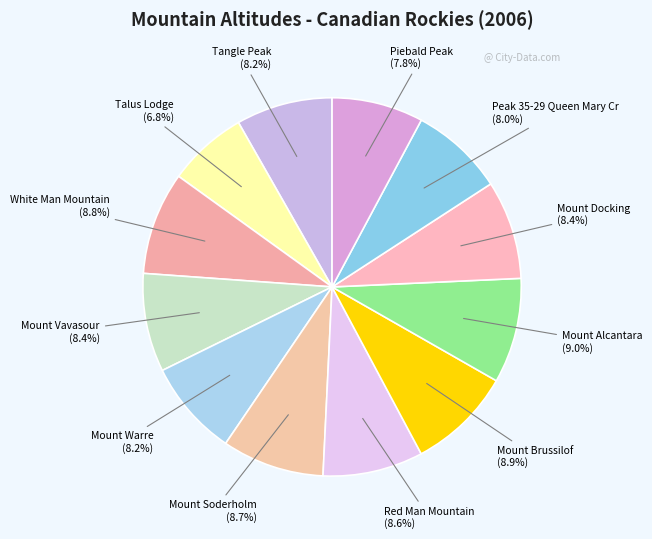

Count the number of slices in the pie.

12